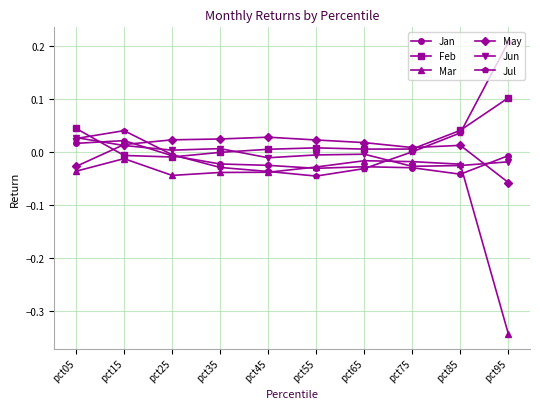

Is the value of May at pct75 greater than the value of Jun at pct95?

Yes